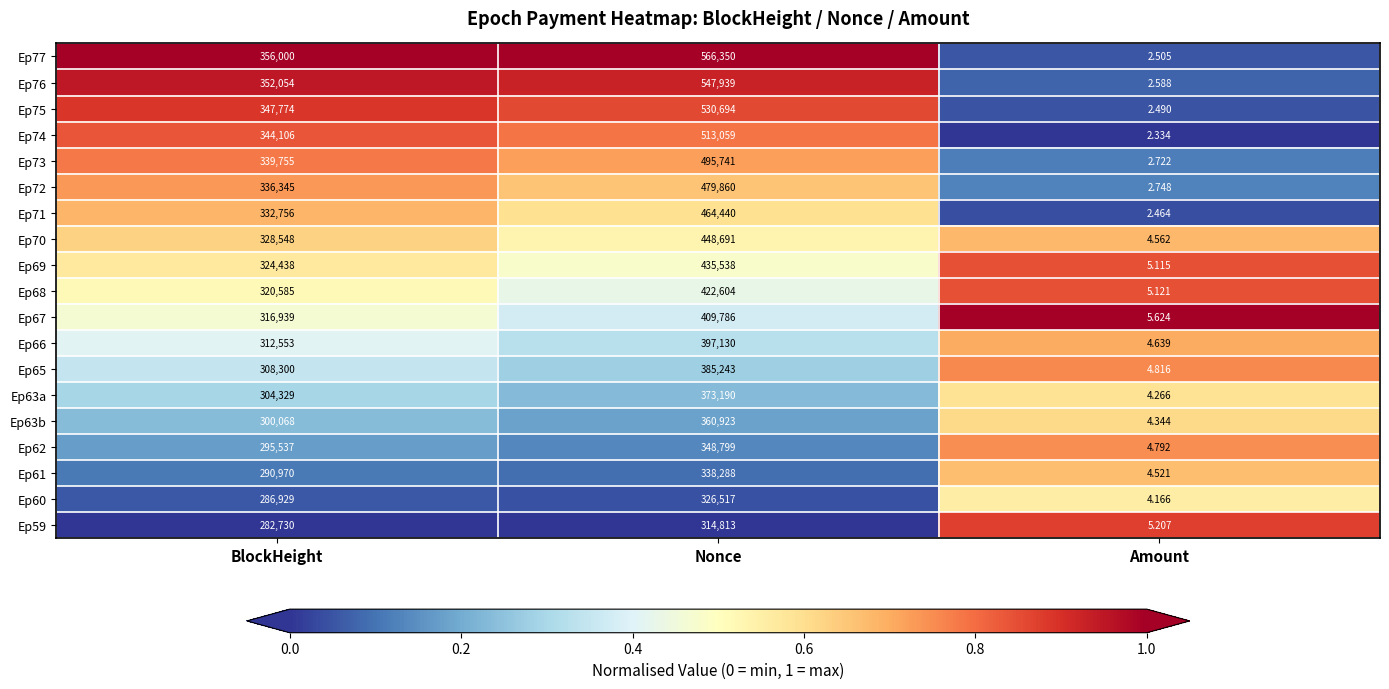

Is the value of Ep75 at BlockHeight greater than the value of Ep70 at BlockHeight?

Yes